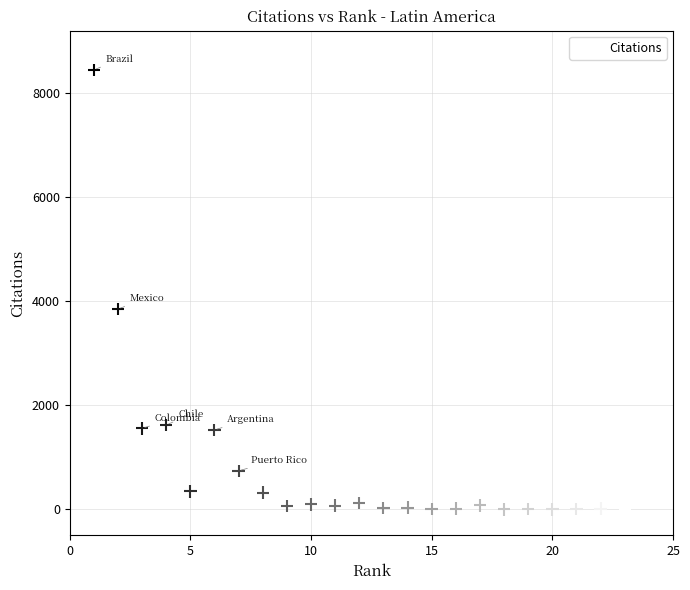

What Y value in the scatter plot is closest to 4223?

3852